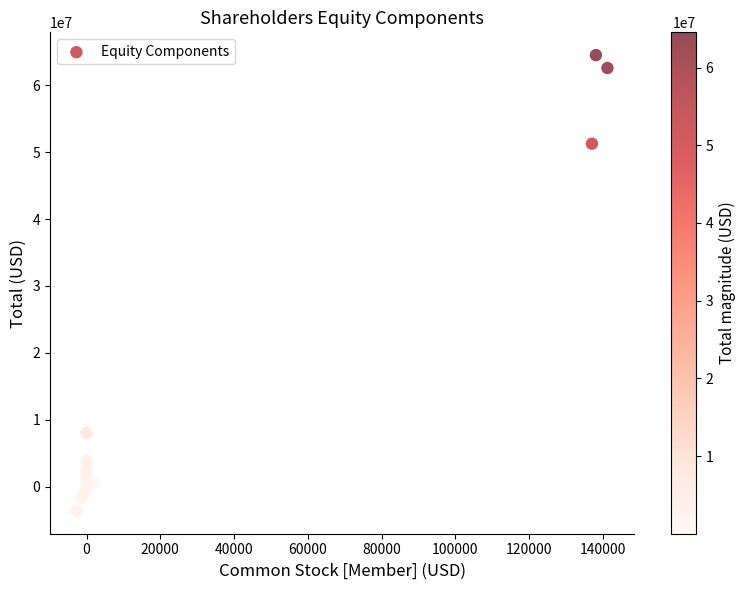

What Y value in the scatter plot is closest to 30438903?

51279130